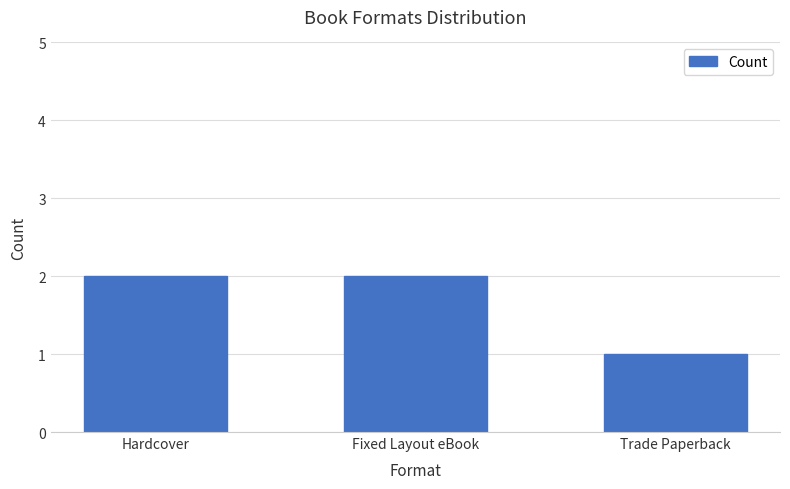

What is the average value?

2